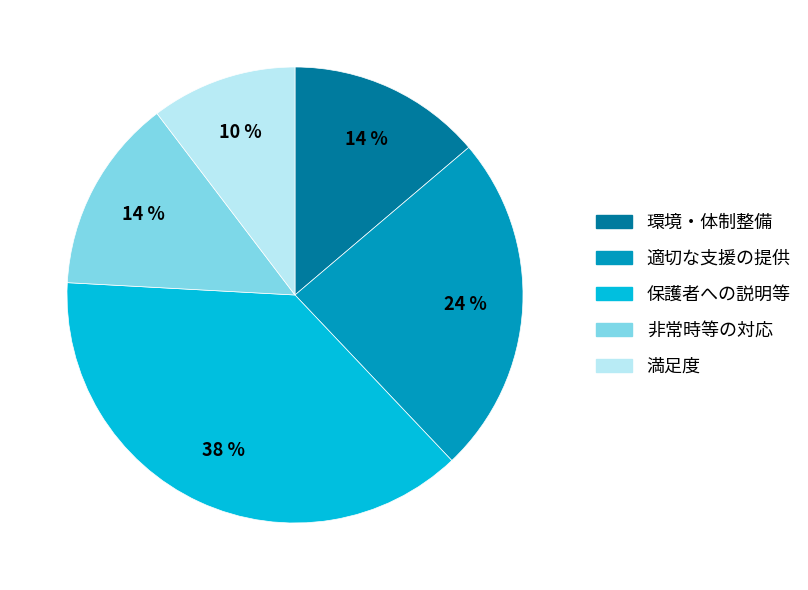

Count the number of slices in the pie.

5